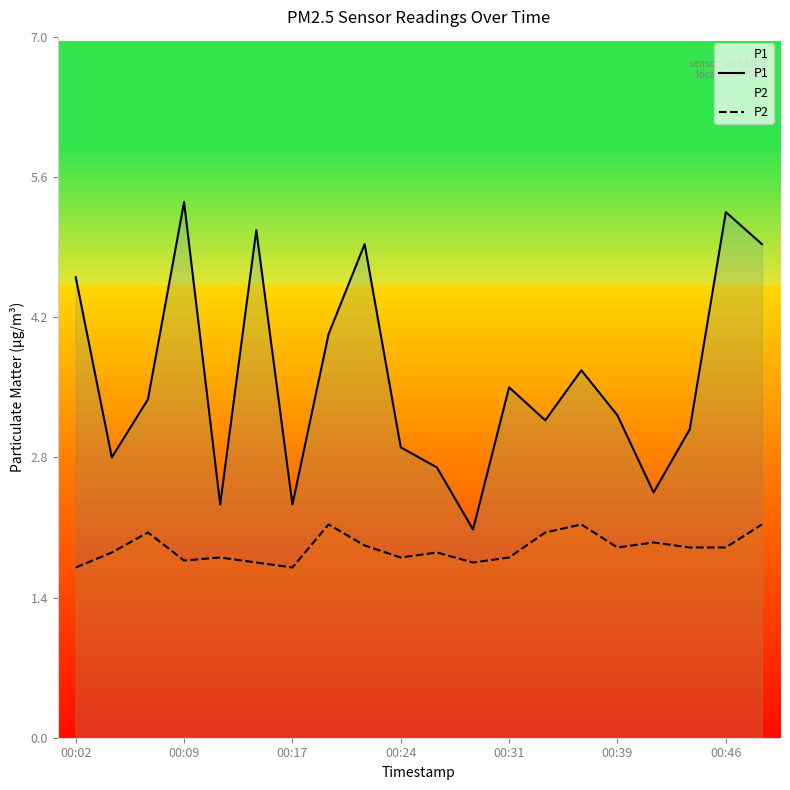

How many distinct data groups are displayed?

2